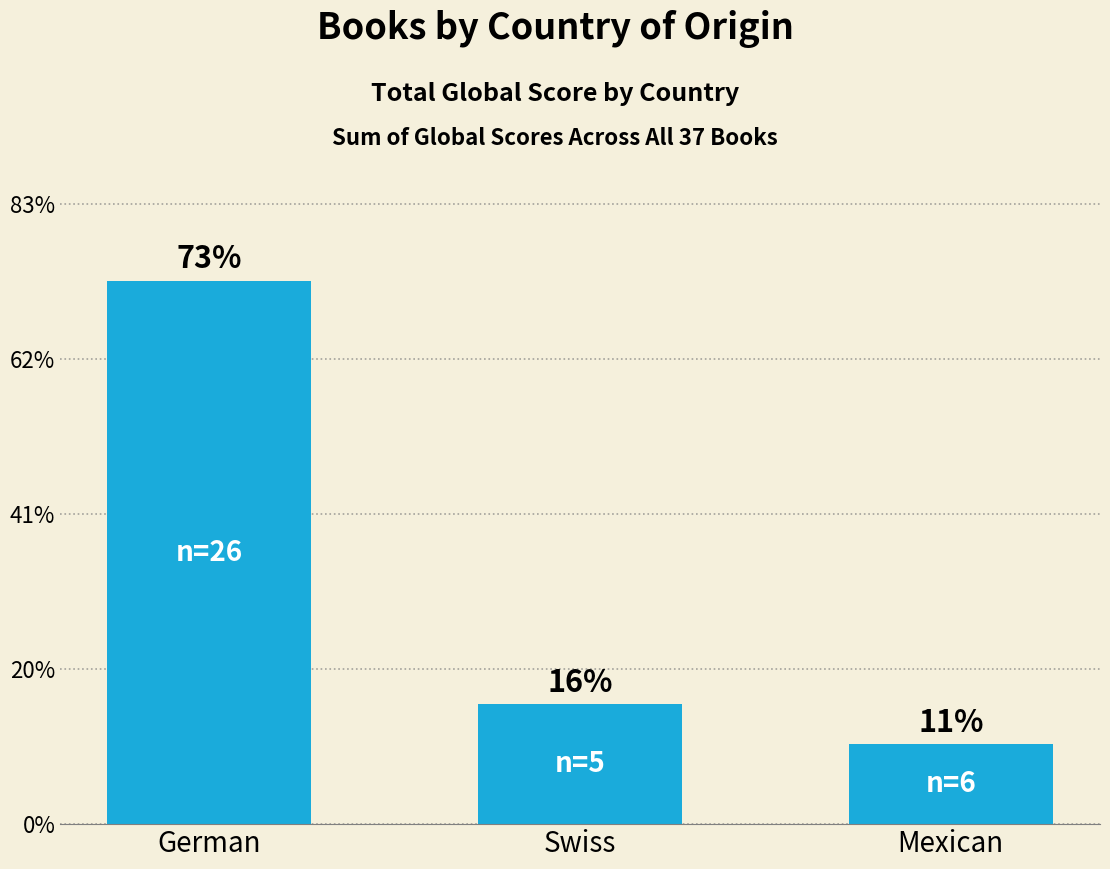

Between Swiss and Mexican, which is larger?

Swiss